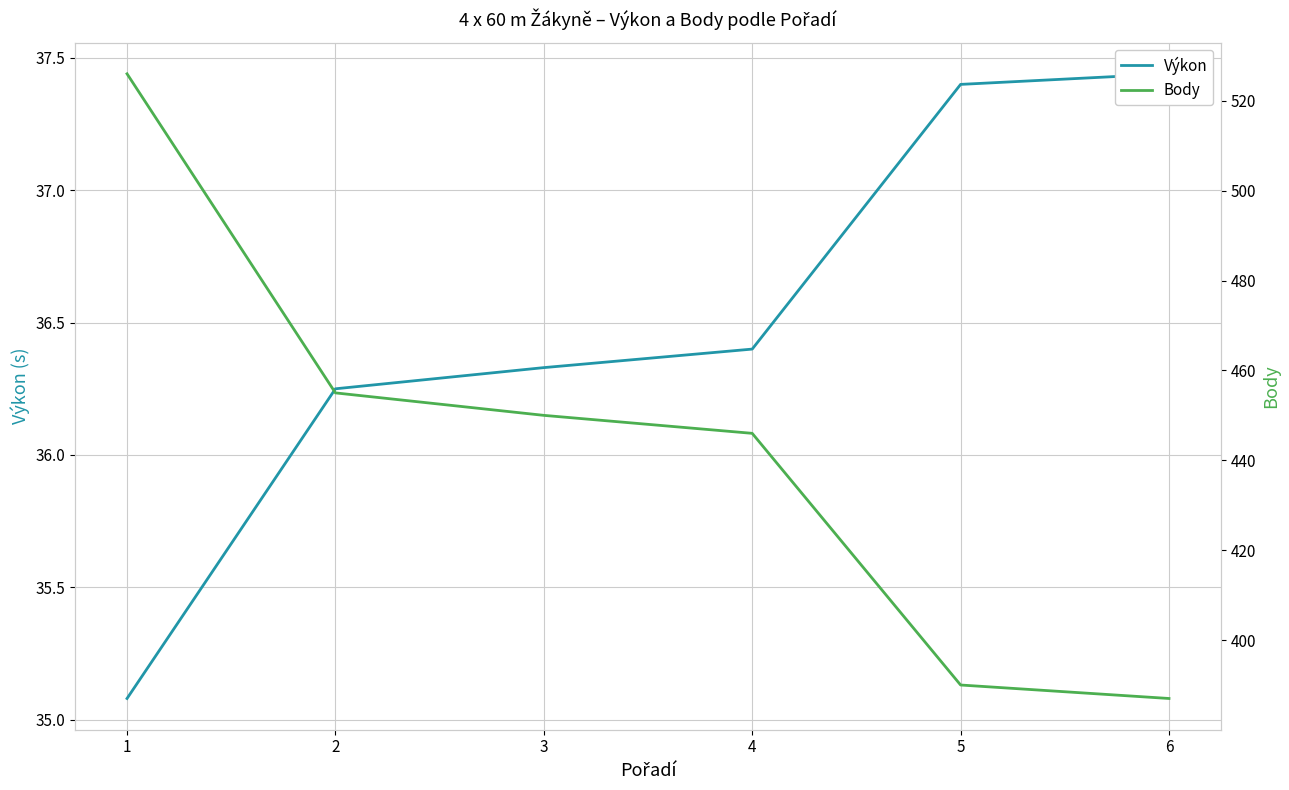

Which series changed the most between 1 and 6?

Body